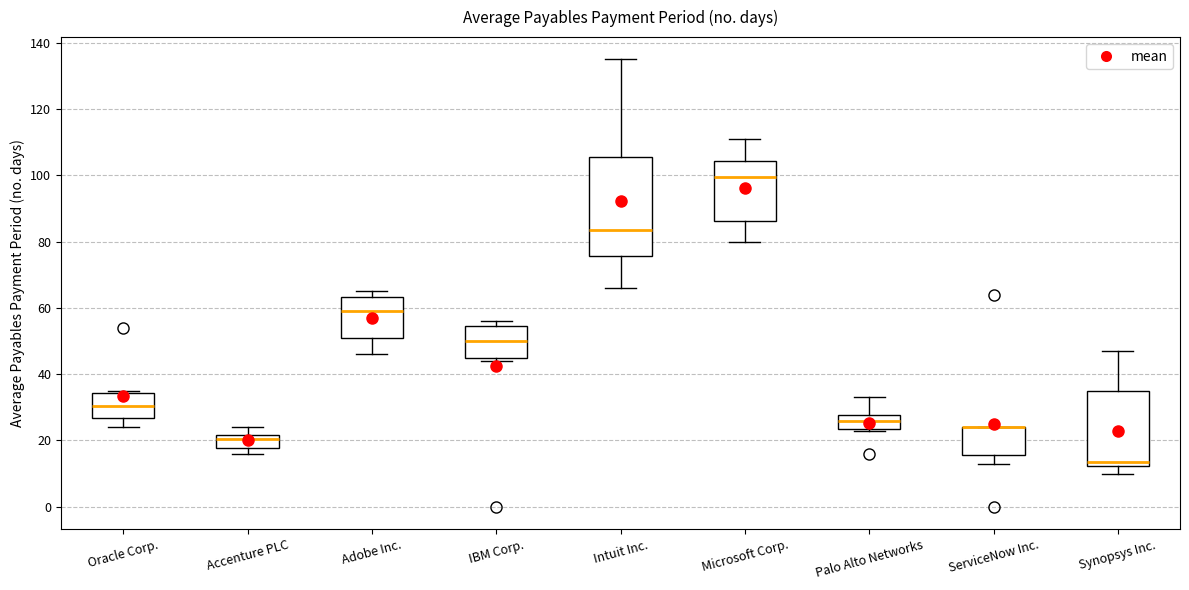

Where is the lower edge of the box for Accenture PLC on the y-axis? The values are not printed on the chart, so give them approximately, as read against the axis.

18